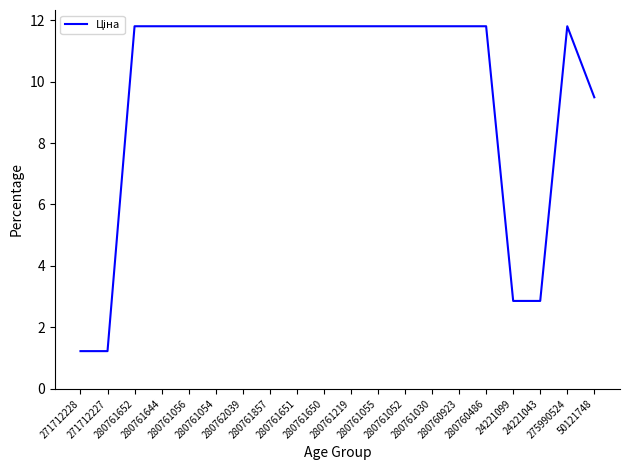

What is the minimum value shown in the chart?

1.2